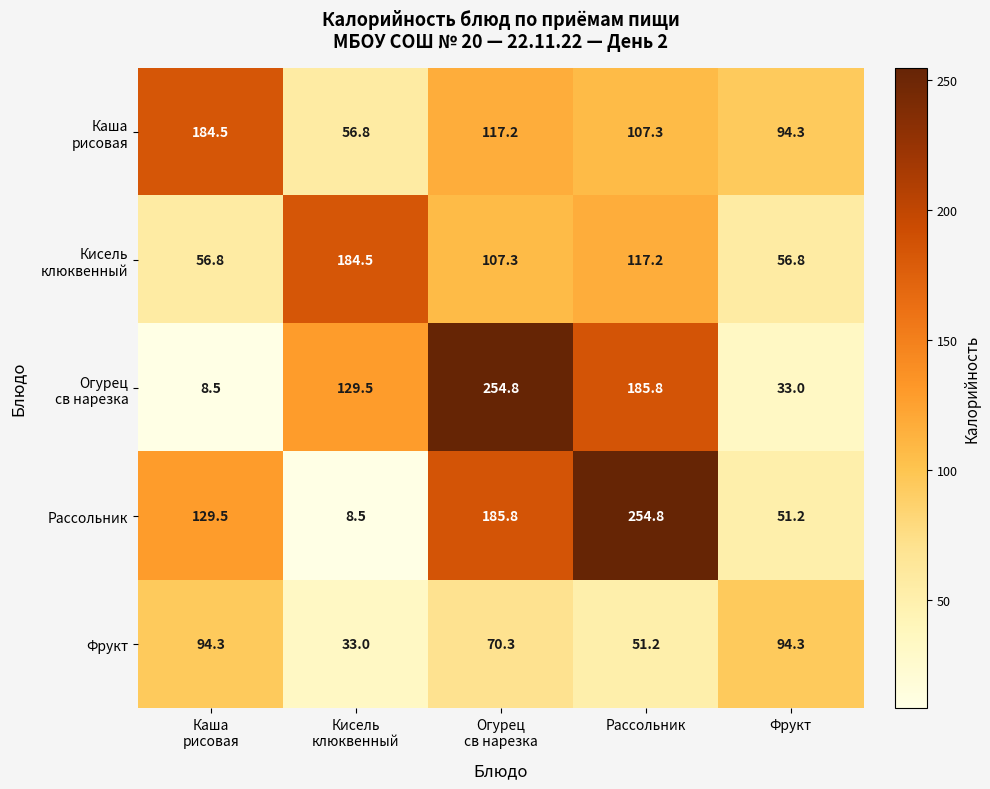

Which series has the largest total across all categories?

Рассольник